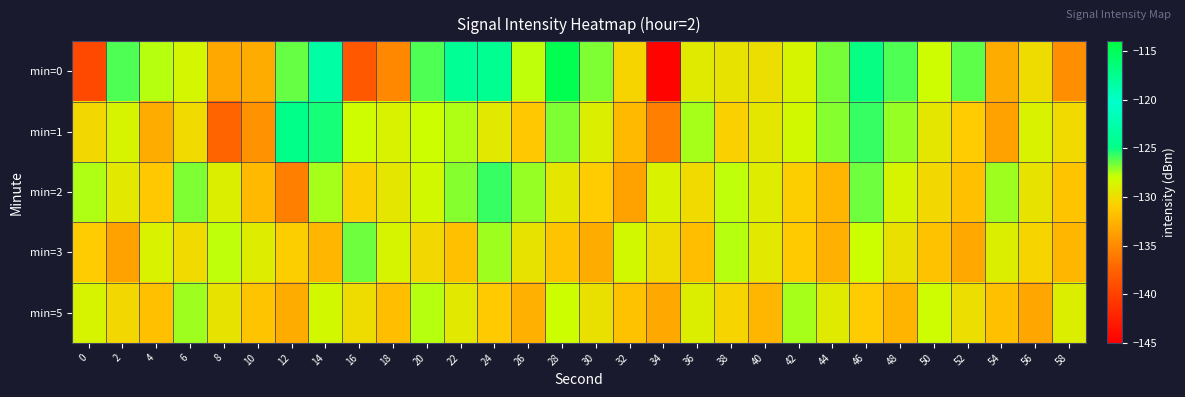

List the series in order of their peak value, lowest first.

min=5, min=3, min=2, min=1, min=0